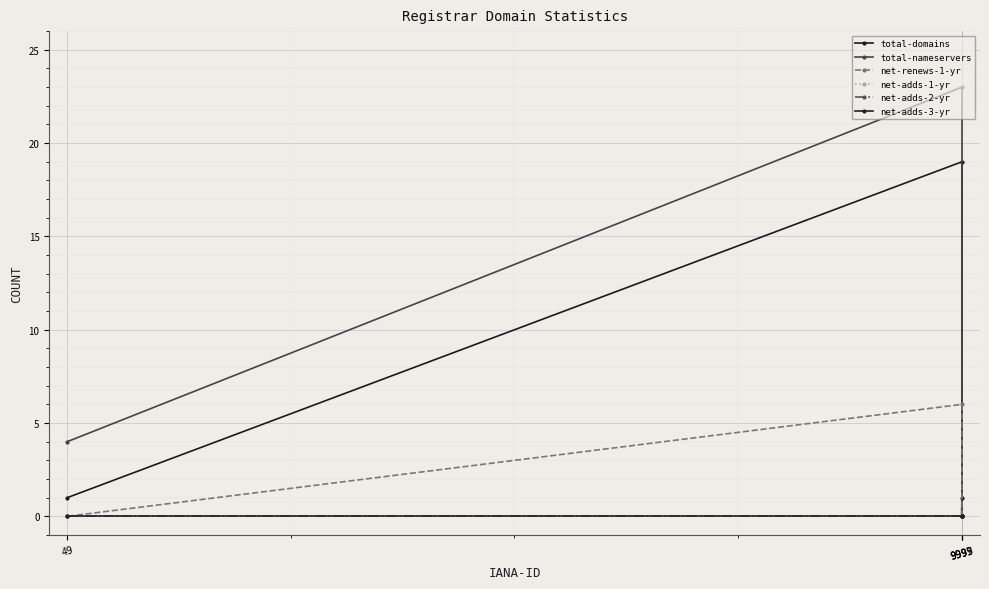

True or false: total-domains and net-adds-3-yr cross at least once.

False